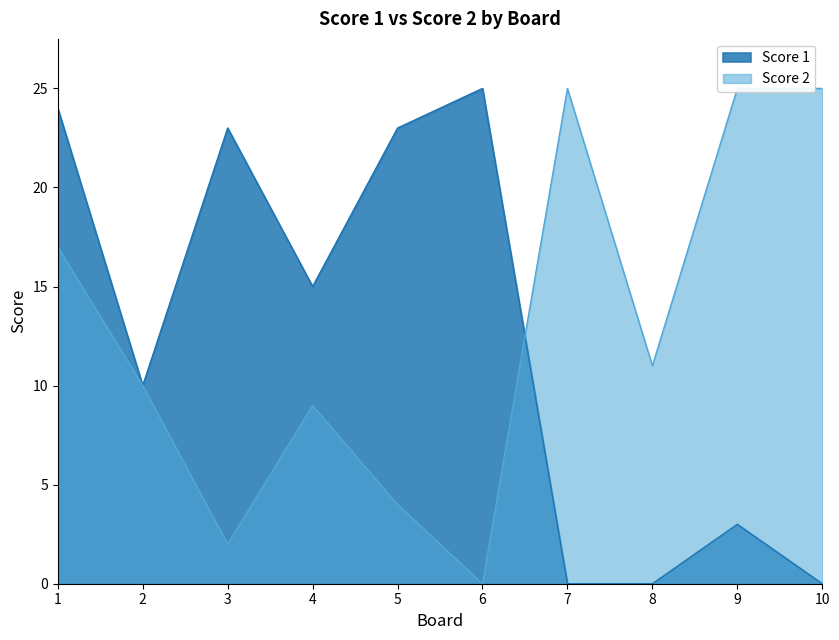

What is the sum of the Score 2 values at 10 and 5?

29